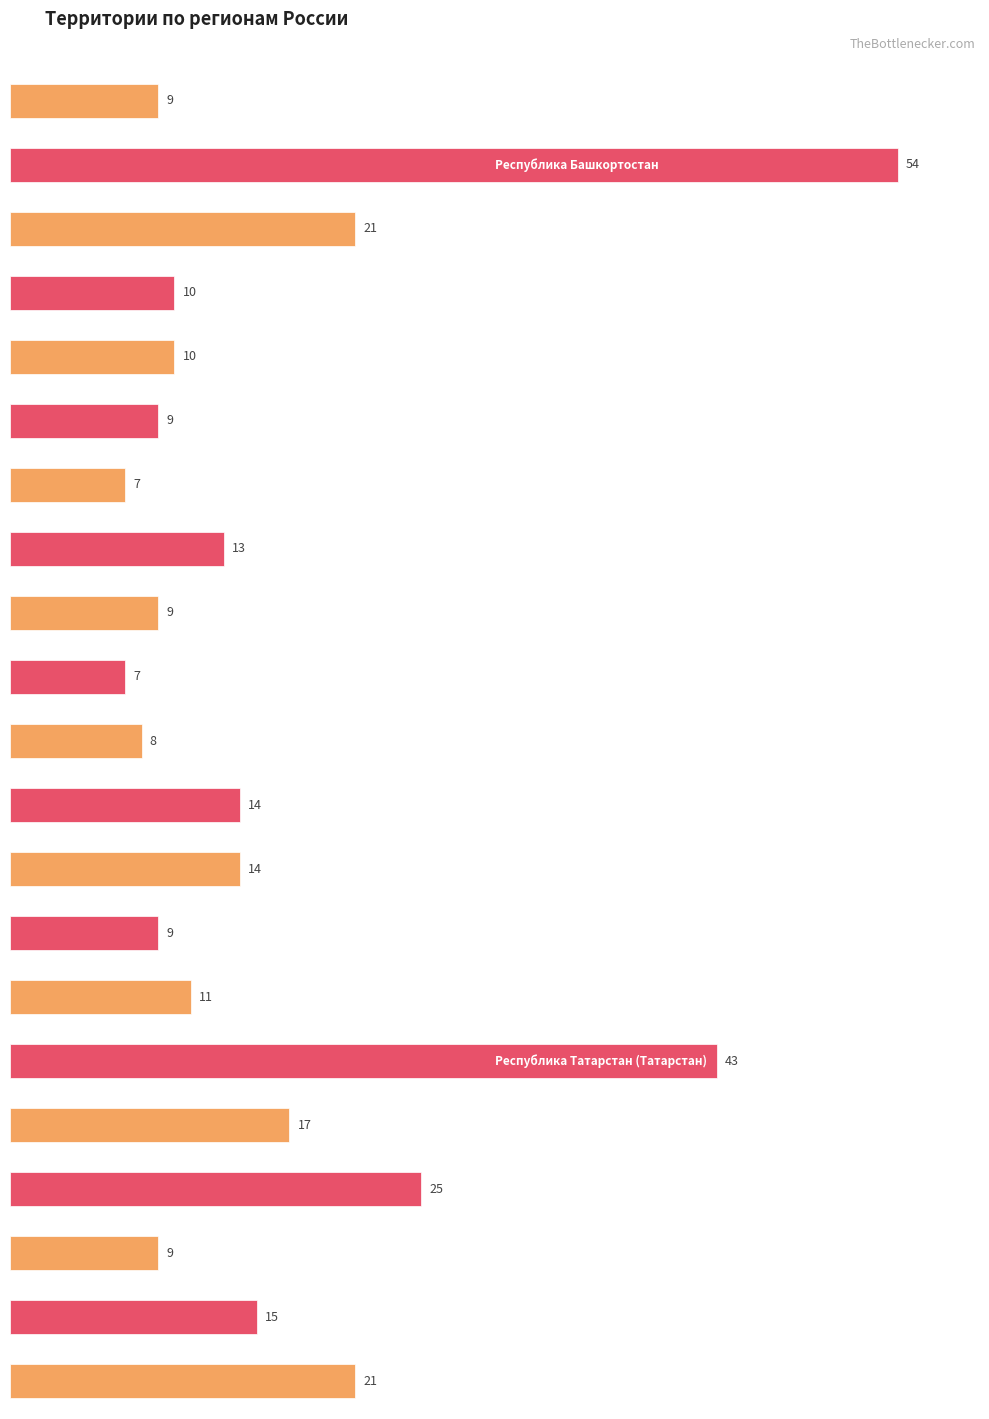

Count the number of categories in the chart.

21